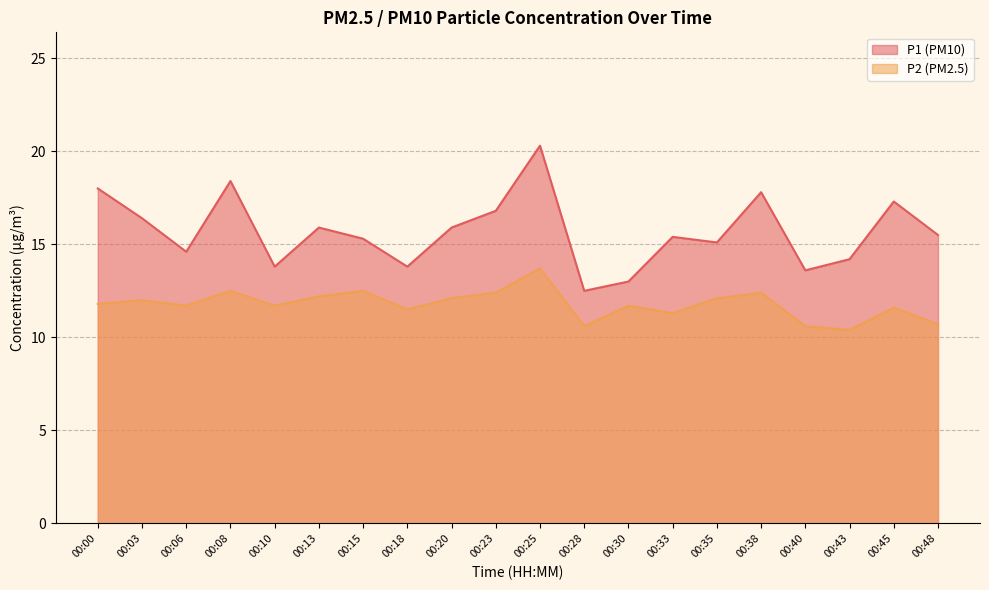

Reading left to right, extract all data points from this chart.

P1: 18.0	16.4	14.6	18.4	13.8	15.9	15.3	13.8	15.9	16.8	20.3	12.5	13.0	15.4	15.1	17.8	13.6	14.2	17.3	15.5
P2: 11.8	12.0	11.7	12.5	11.7	12.2	12.5	11.5	12.1	12.4	13.7	10.6	11.7	11.3	12.1	12.4	10.6	10.4	11.6	10.7